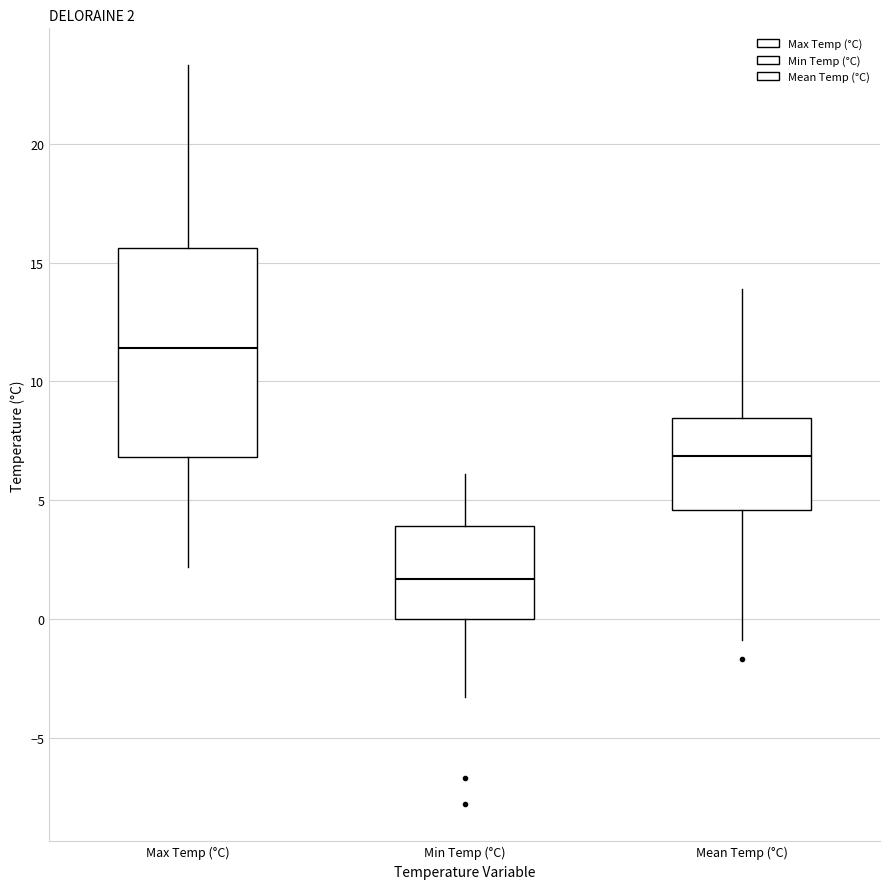

Which box has the lowest median line?

Min Temp (°C)